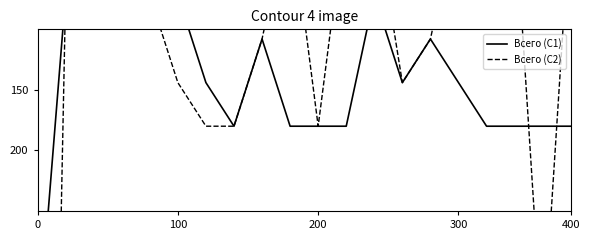

Where is the first local minimum for Всего (С1)?

8